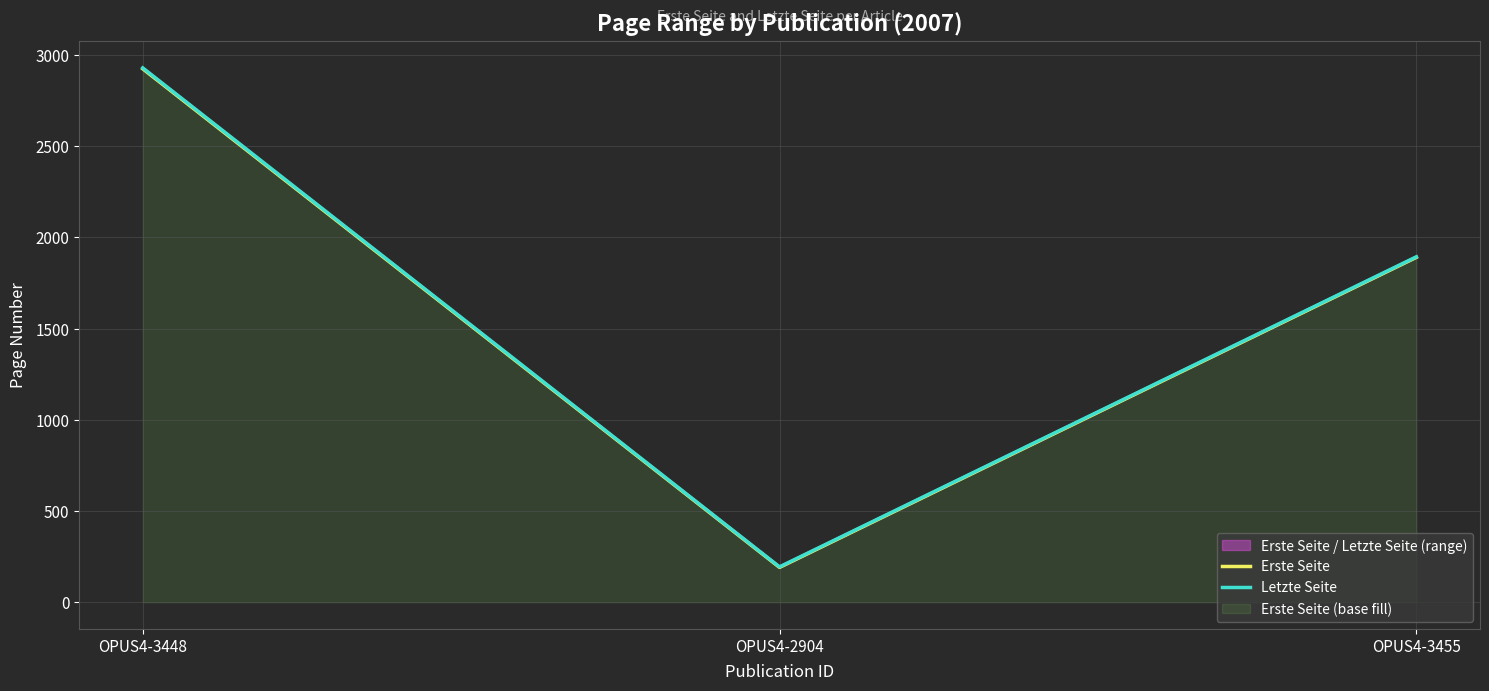

What are all the series names shown in the legend?

Erste Seite, Letzte Seite